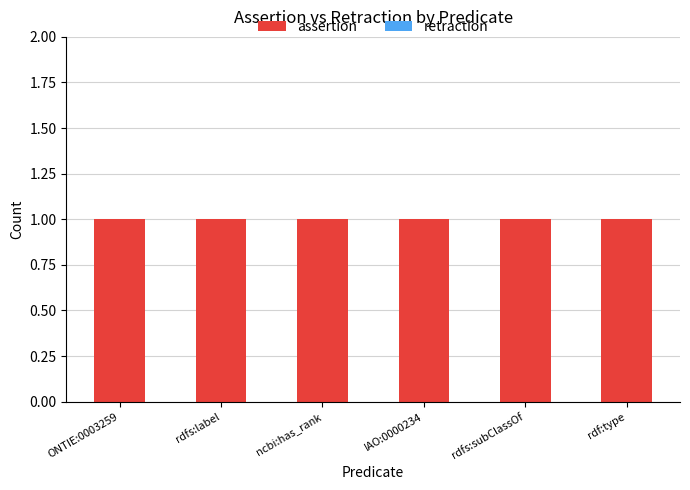

The assertion series shows 1 at ncbi:has_rank. True or false?

False